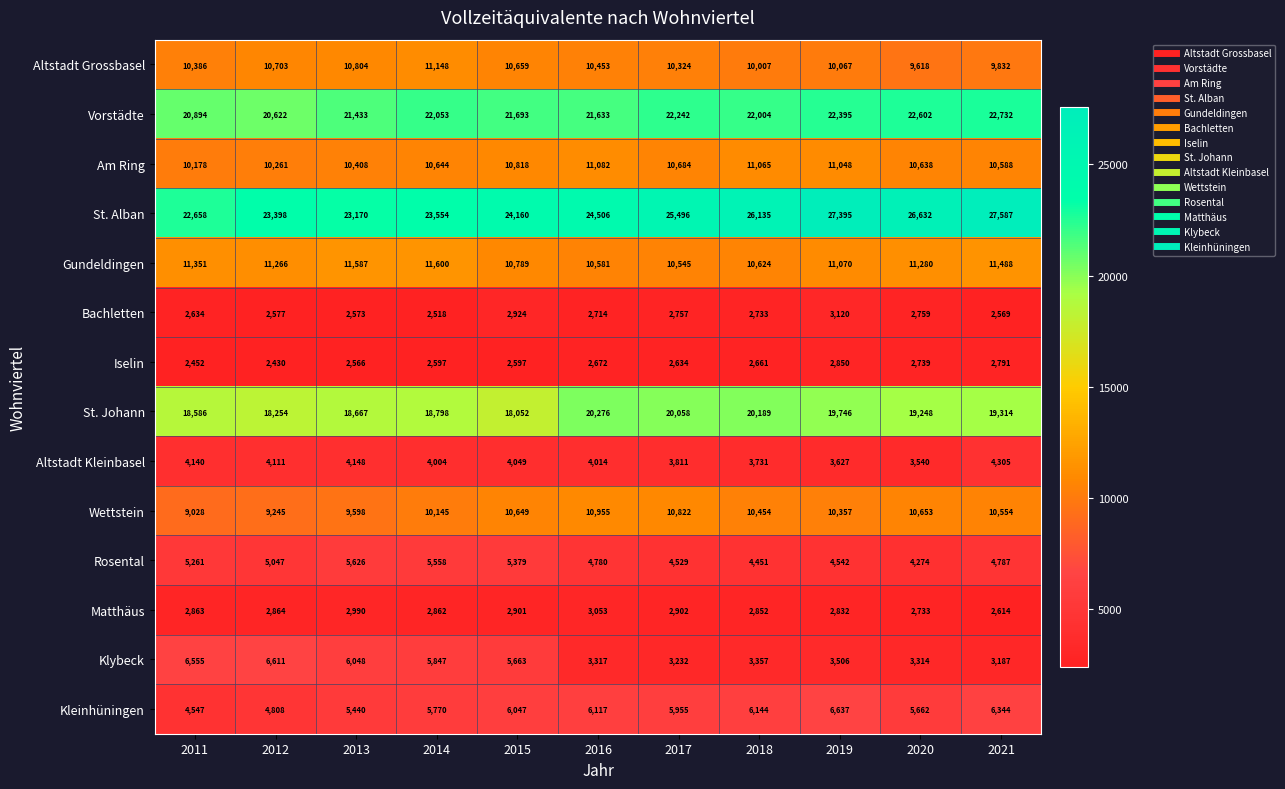

What is the total value across all series at 2019?

139192